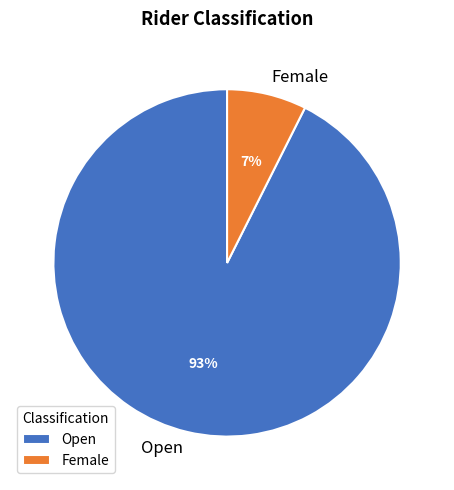

Do Open and Female together represent more than half of the pie?

Yes